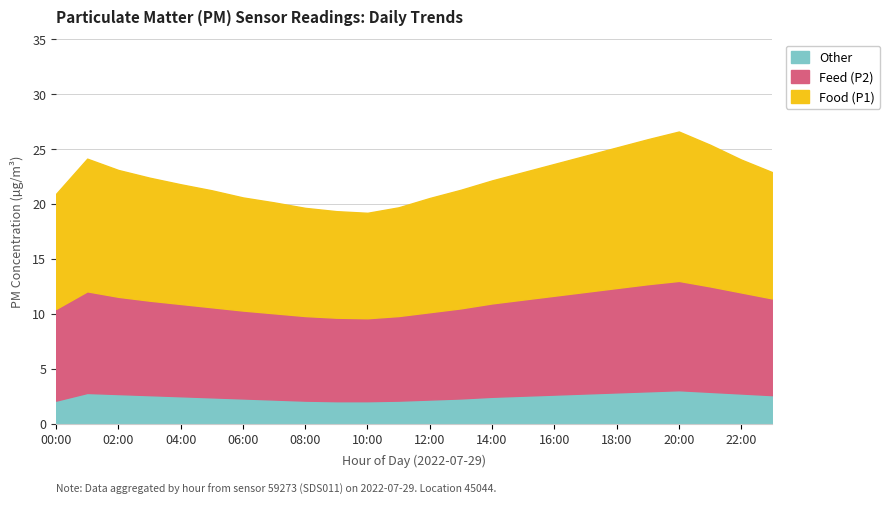

How many lines are shown in the chart?

3